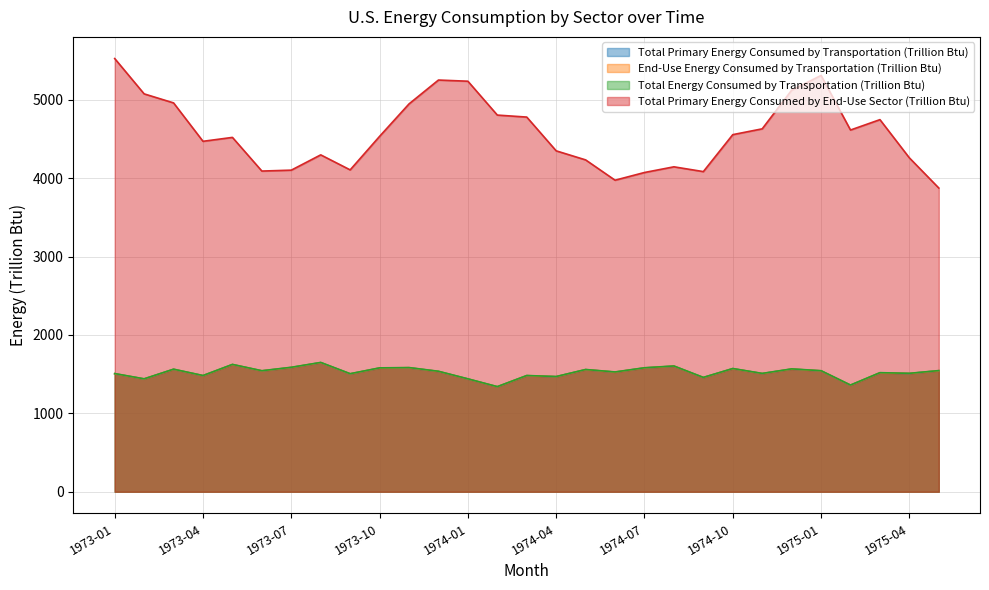

How many values in the Total Primary Energy Consumed by End-Use Sector (Trillion Btu) series exceed 4534?

15